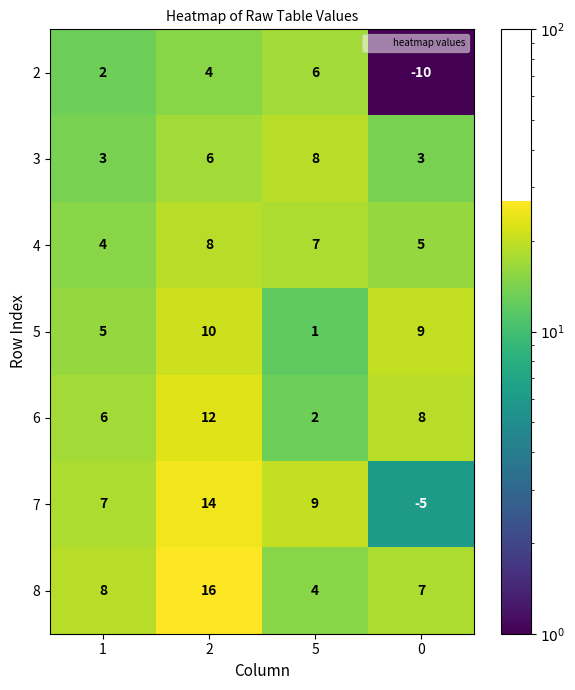

Rank the categories by 5 value from highest to lowest.

2, 0, 1, 5